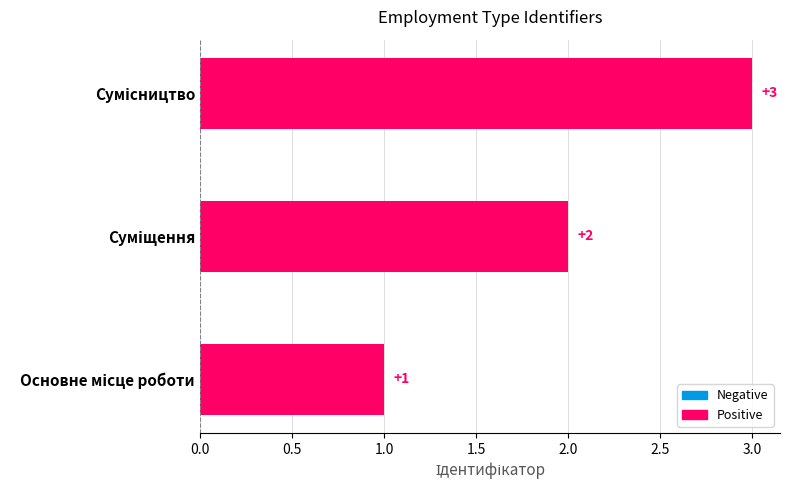

How many values are between 1 and 3?

3